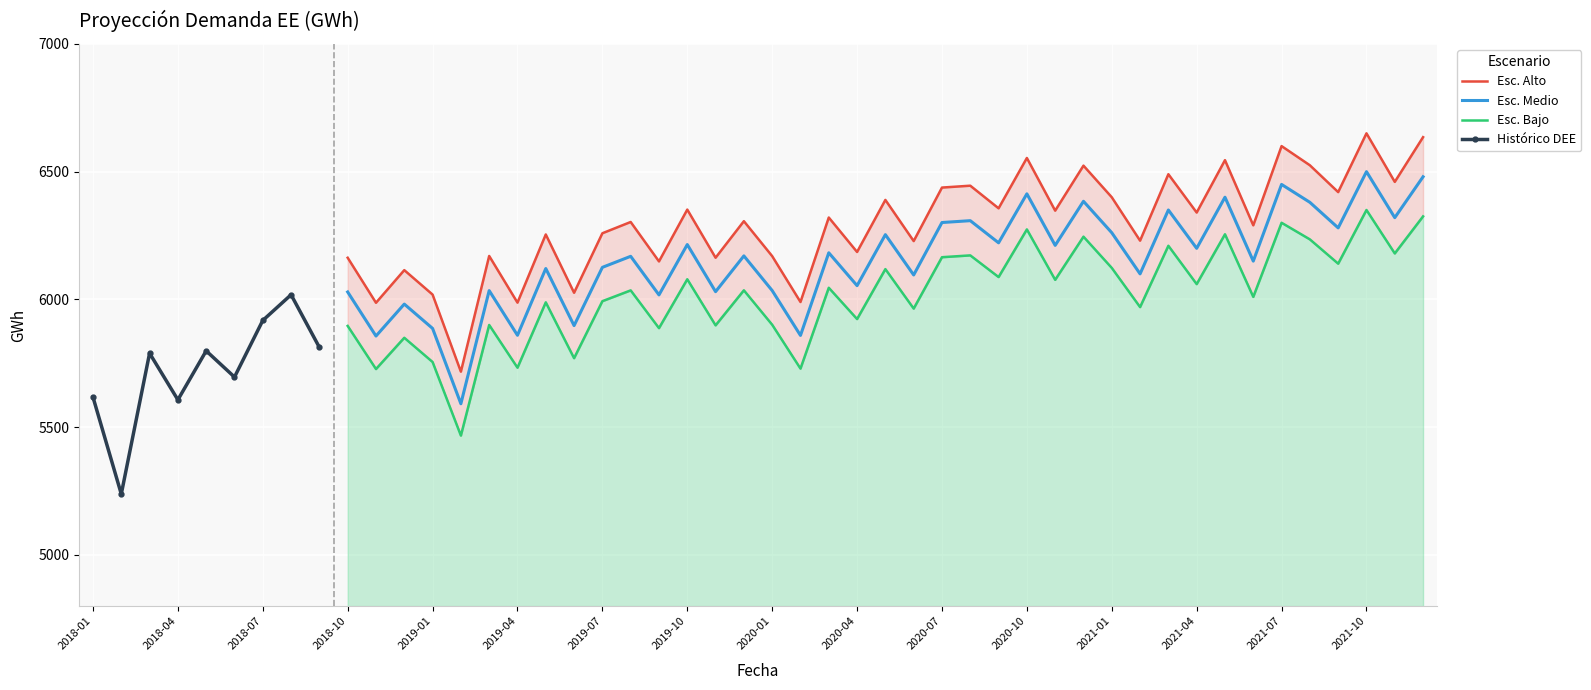

Is the value of Esc. Medio at 2021-10 greater than the value of Esc. Bajo at 2020-04?

Yes